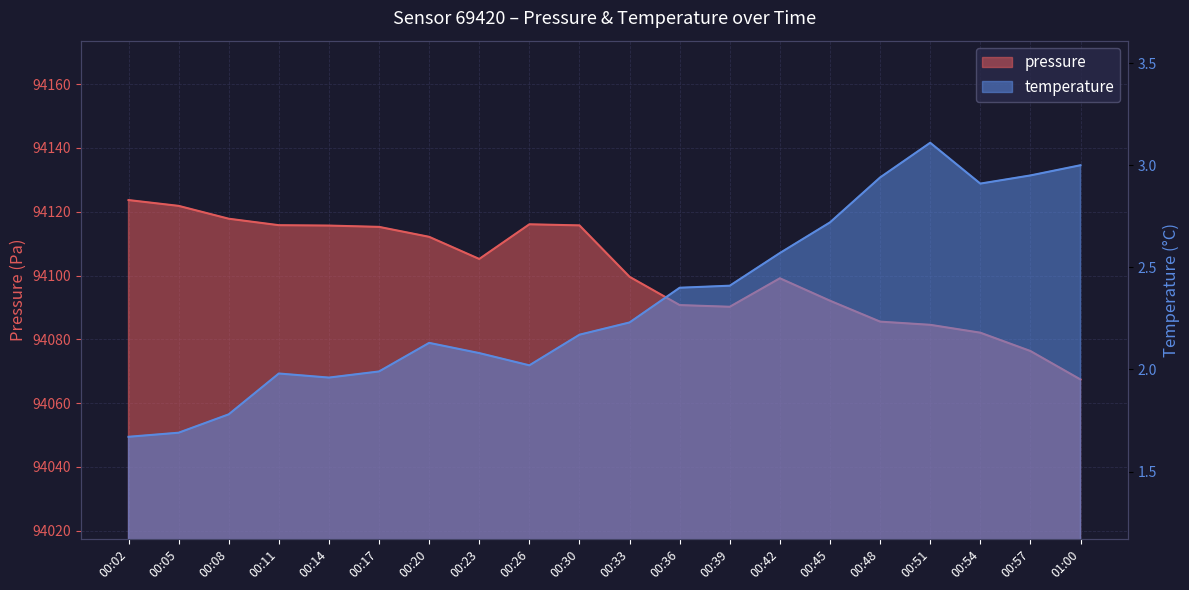

What is the difference between the temperature values at 00:05 and 00:45?

1.0